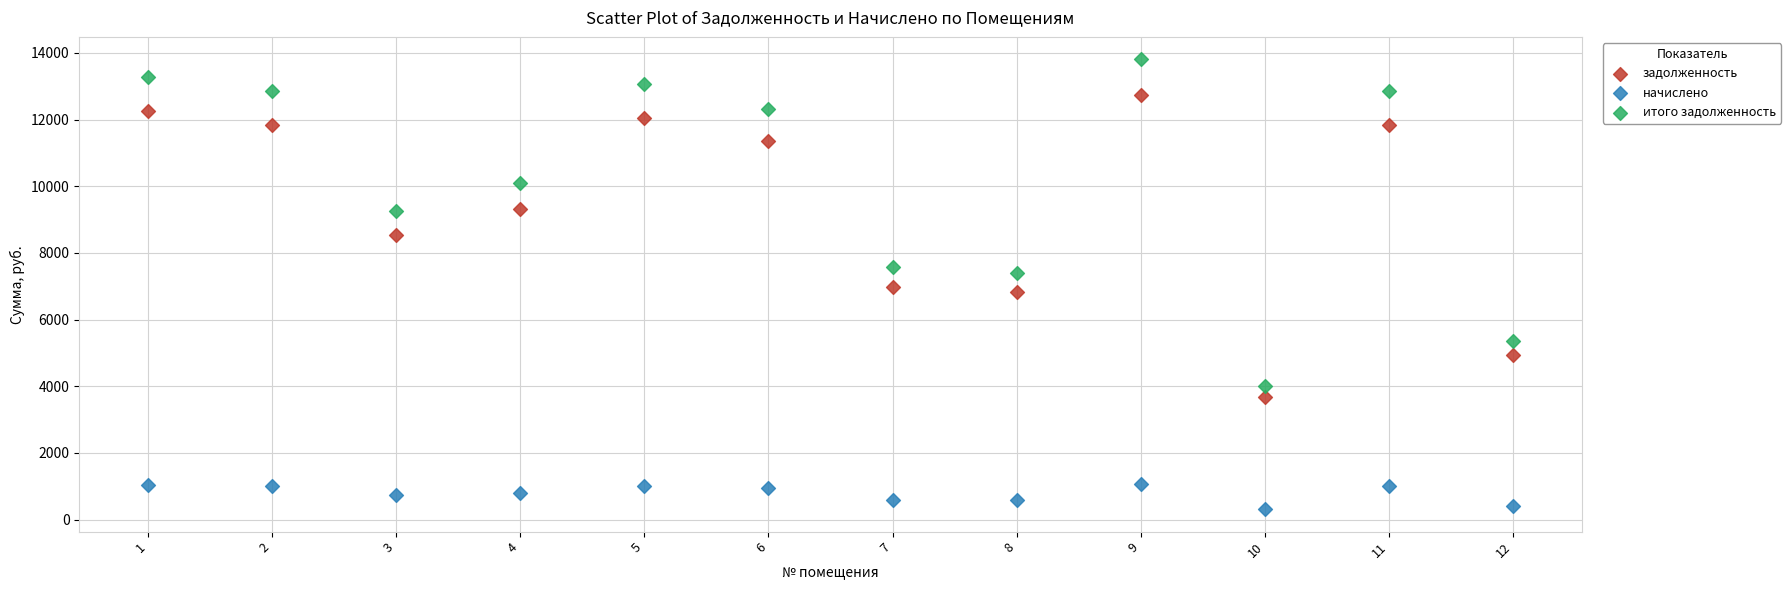

Which series has the largest Y range (max minus min)?

итого задолженность